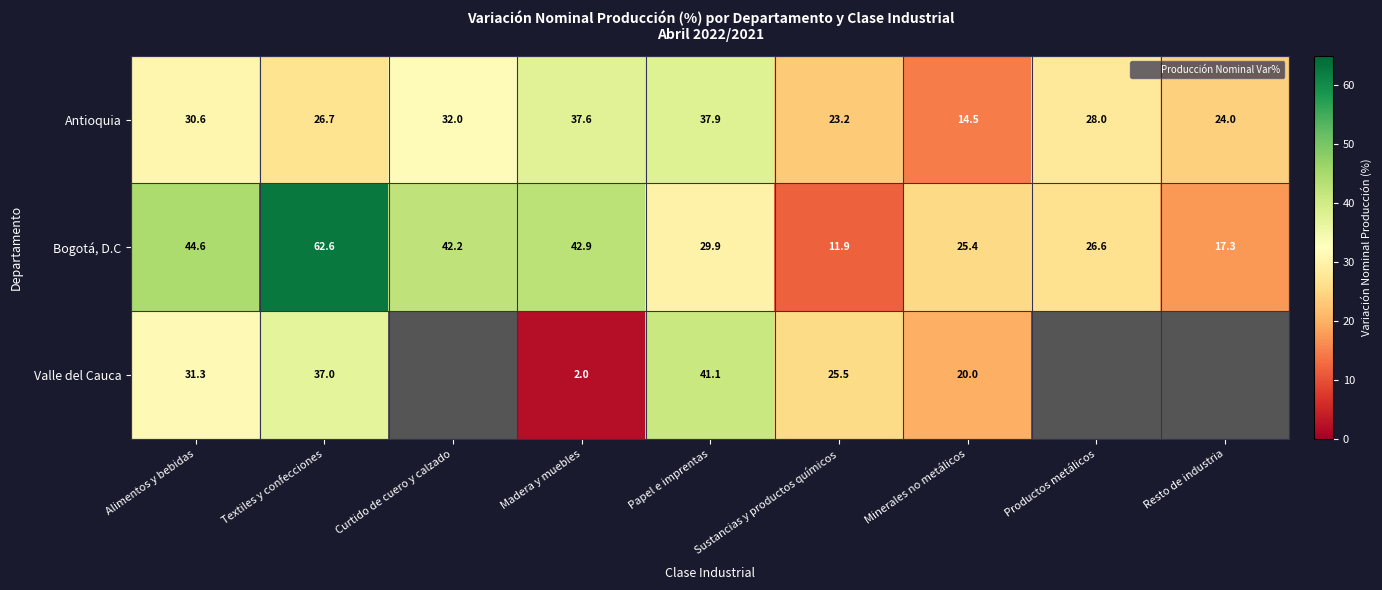

What is the sum of all Bogotá, D.C values?

303.3